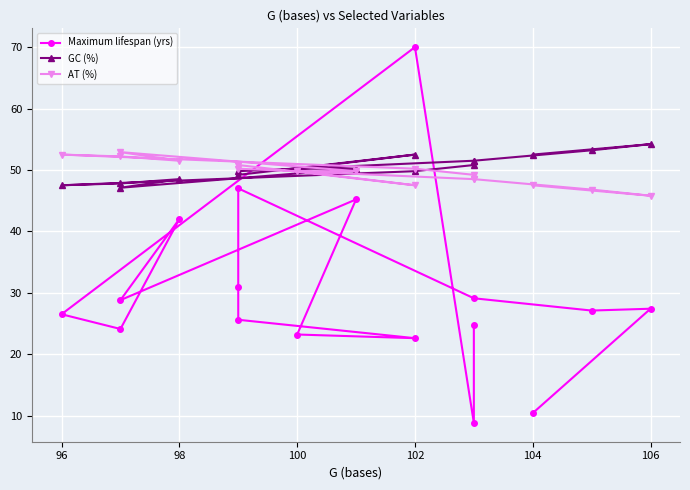

What is the difference between the maximum and minimum values in the GC (%) series?

7.1